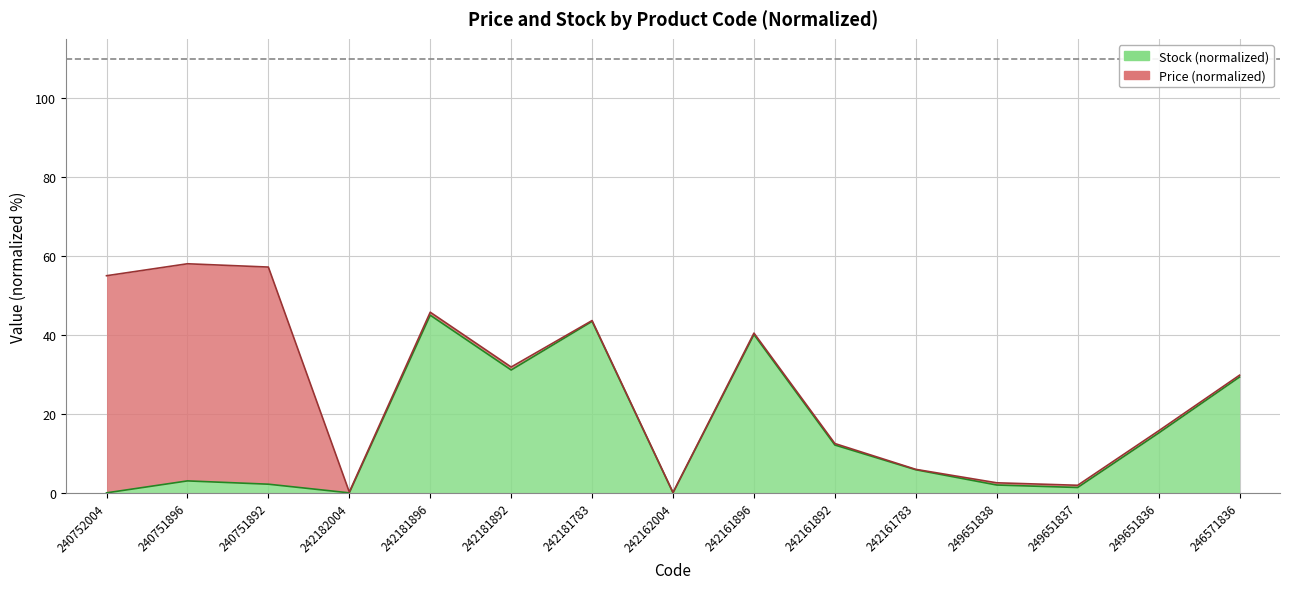

How many interior local valleys (lower than both neighbors) does the data have?

4